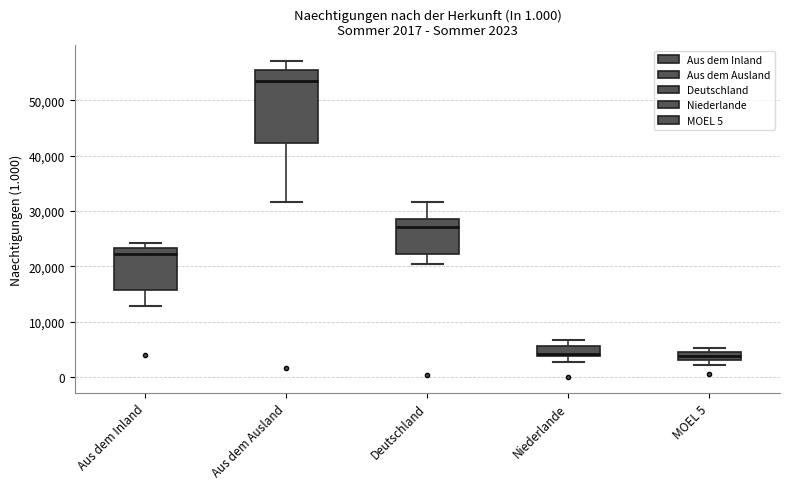

Which box's median line is the highest?

Aus dem Ausland